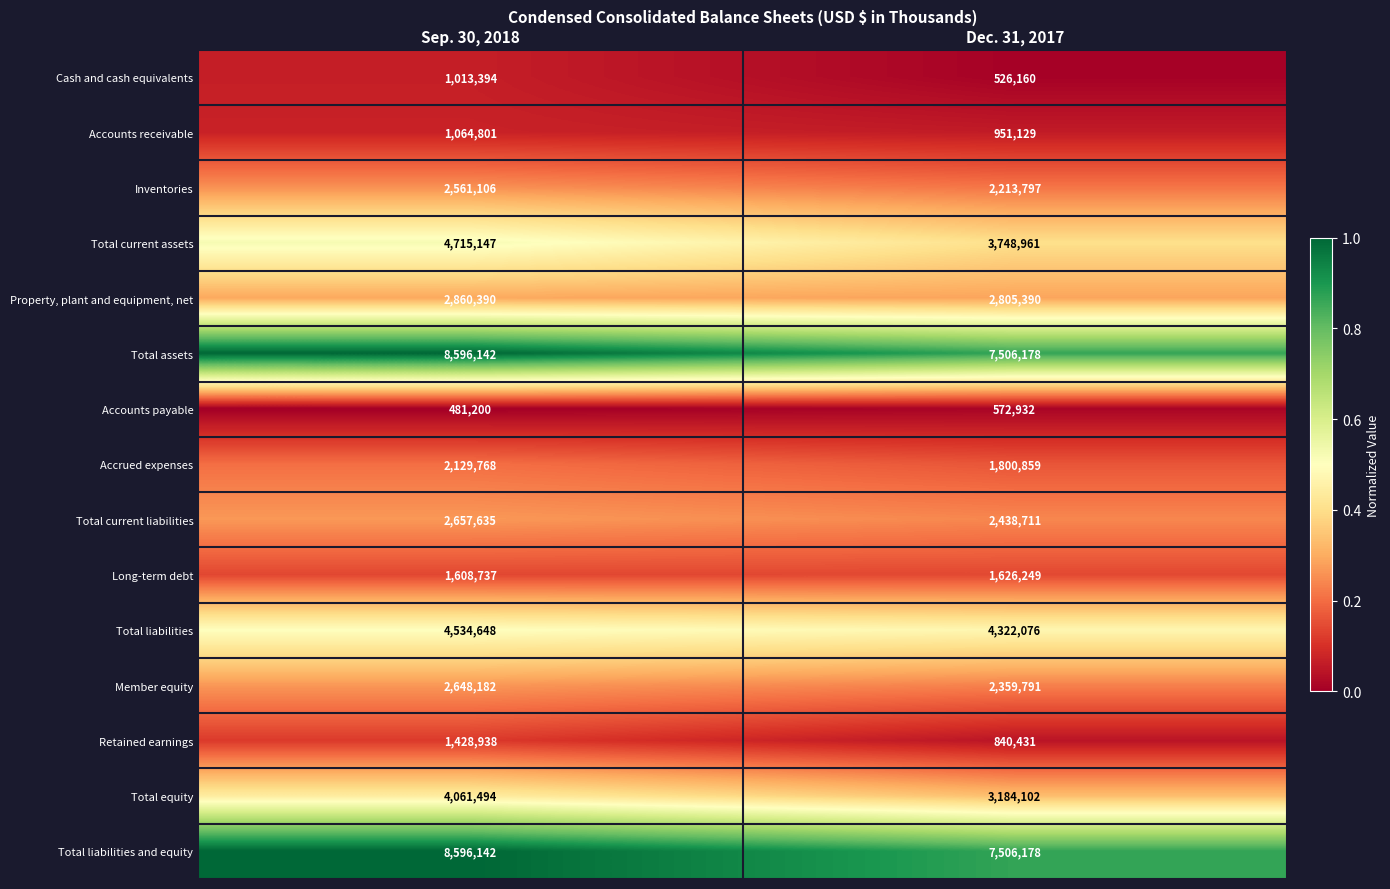

List the labels in order of Total liabilities value, smallest first.

Dec. 31, 2017, Sep. 30, 2018